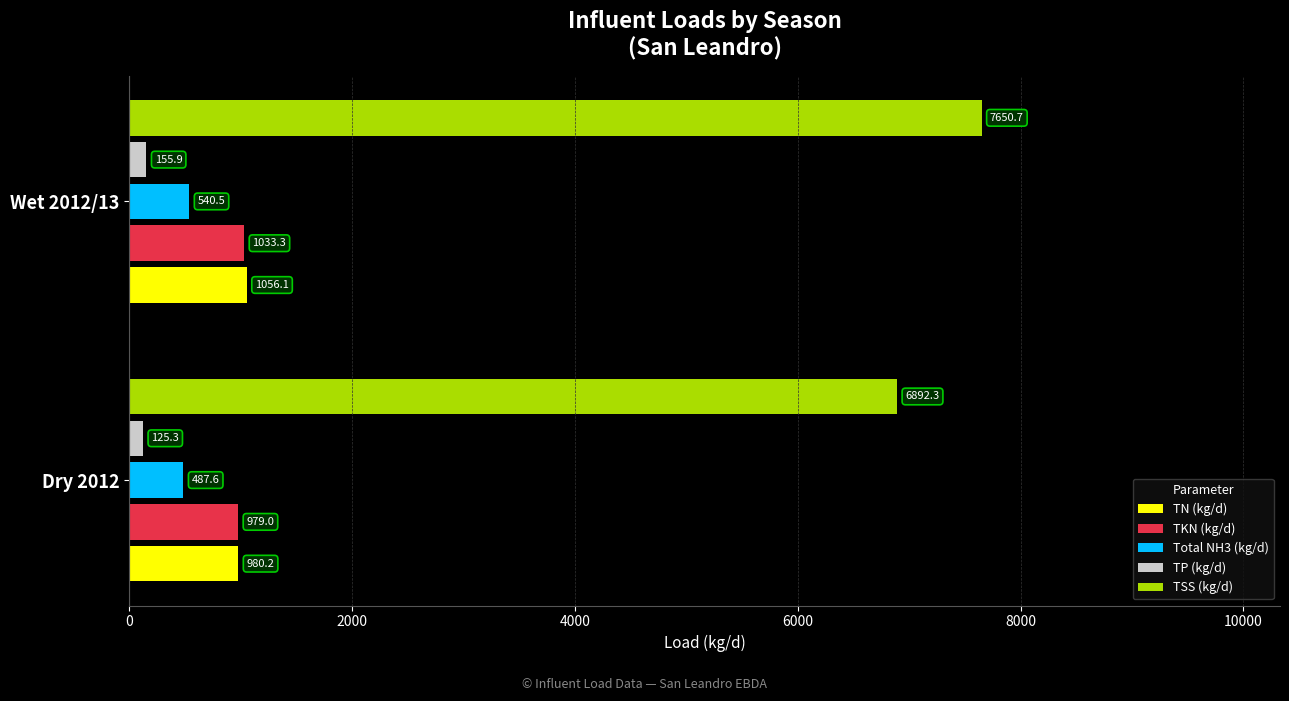

What value does the TKN (kg/d) series have at Dry 2012?

979.0